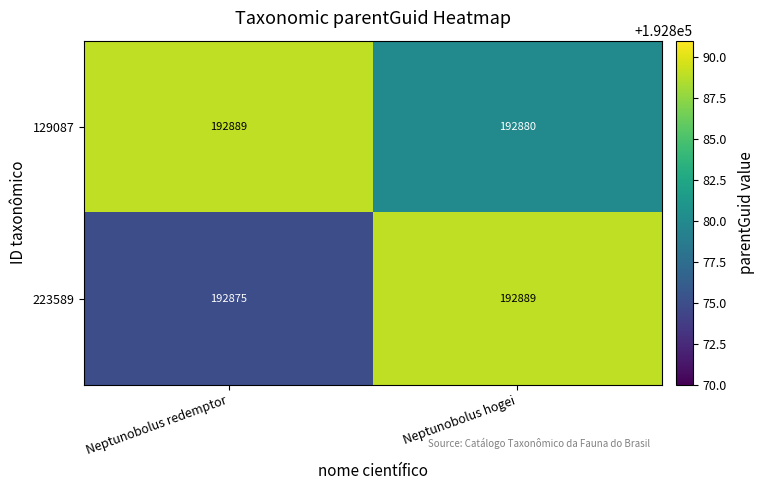

Which series has the largest total across all categories?

129087